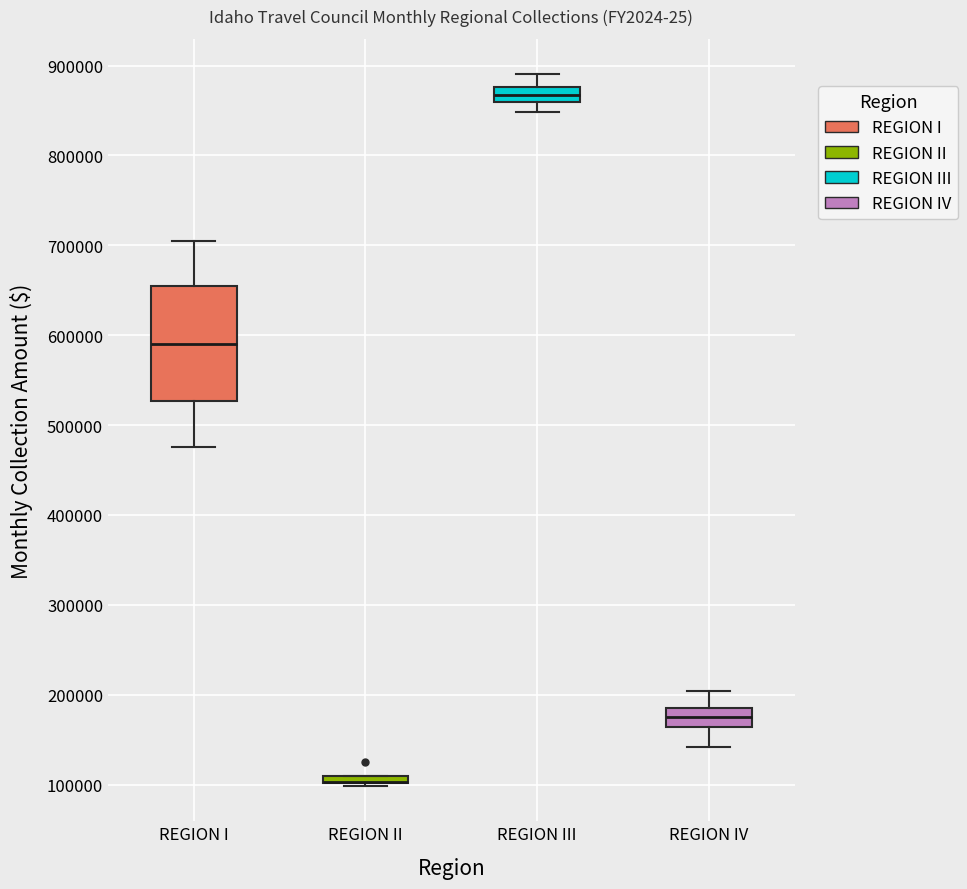

Which box is the tallest, from its lower edge to its upper edge?

REGION I